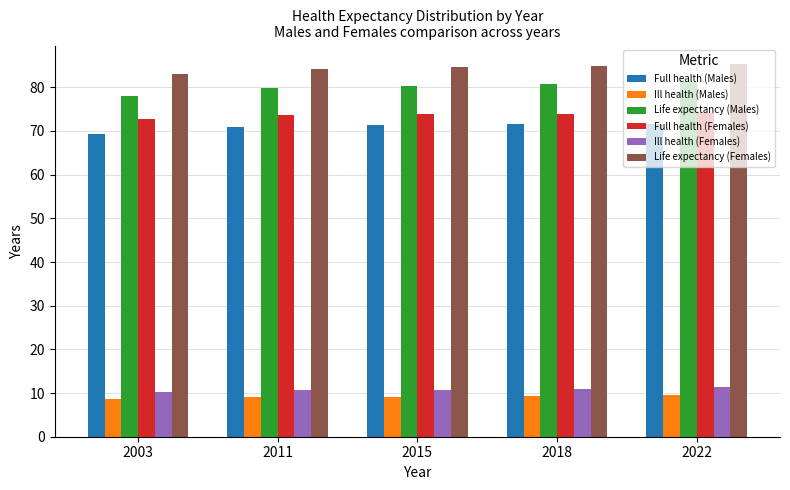

The Ill health (Females) series shows 2.9 at 2003. True or false?

False